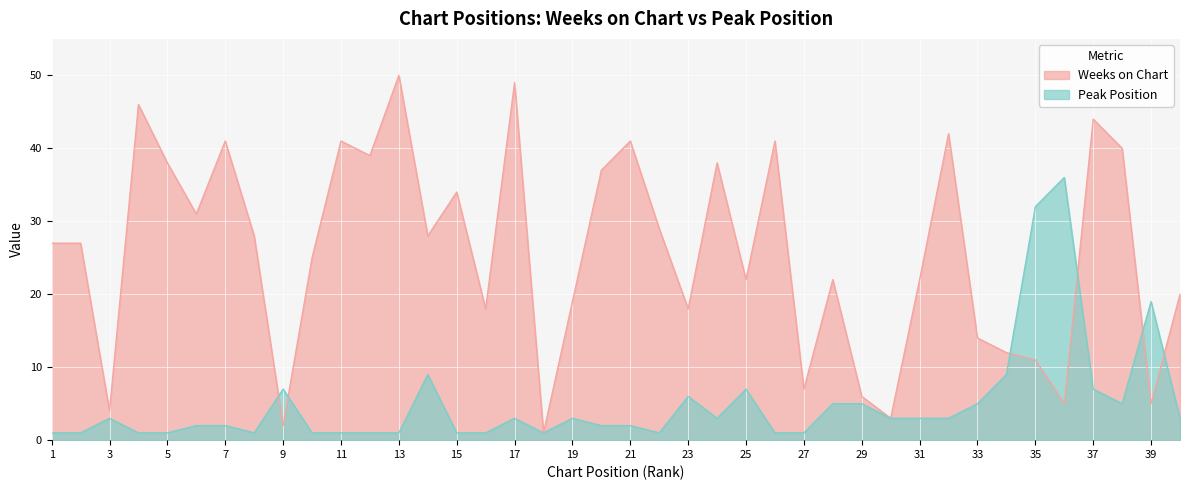

After their last crossing, which series has the higher values: Peak Position or Weeks on Chart?

Weeks on Chart